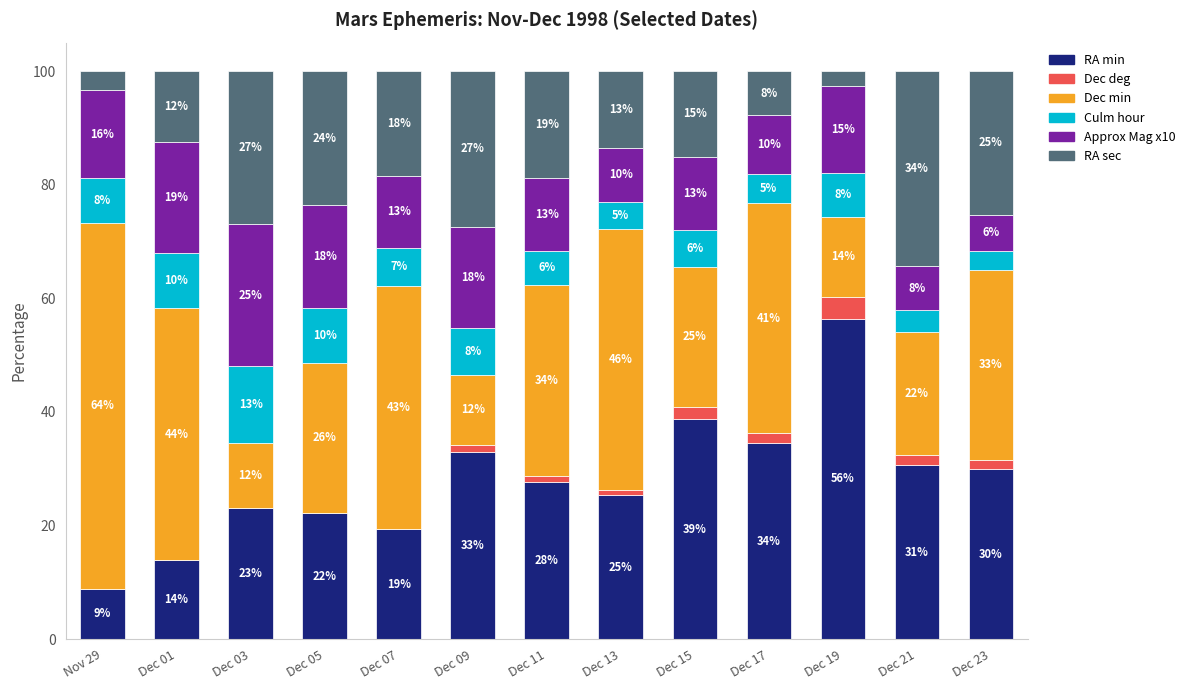

What are all the series names shown in the legend?

RA min, Dec deg, Dec min, Culm hour, Approx Mag x10, RA sec